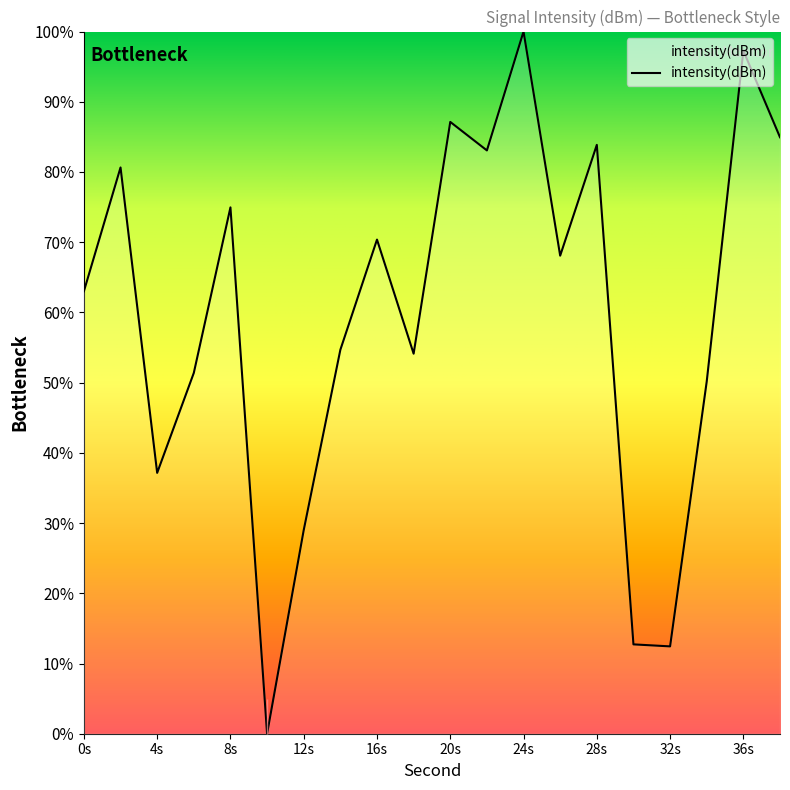

The value at 32s is 12.4. True or false?

True